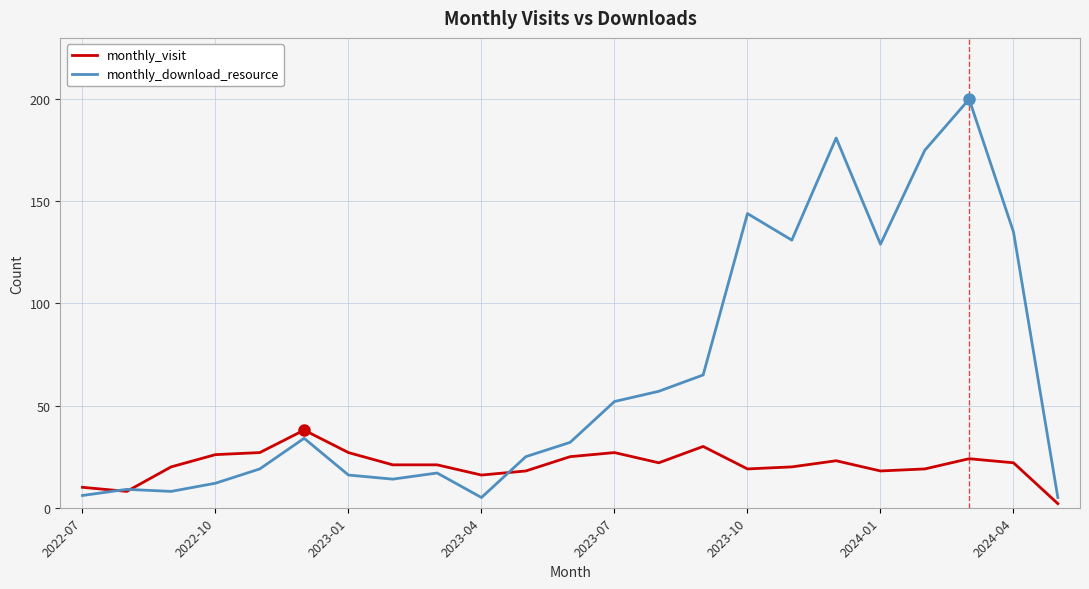

What is the smallest value displayed?

2